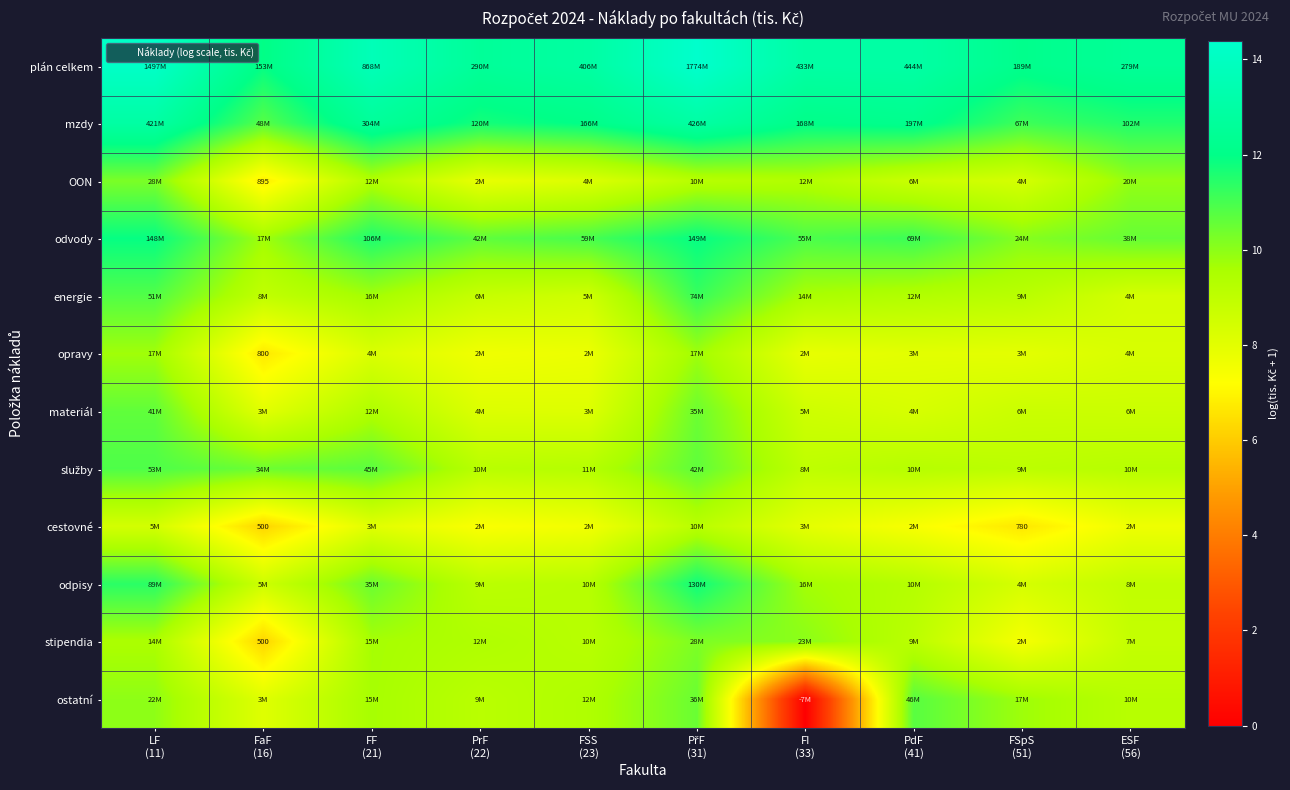

Rank the series at LF (11) from highest to lowest value.

plán celkem, mzdy, odvody, odpisy, služby, energie, materiál, OON, ostatní, opravy, stipendia, cestovné